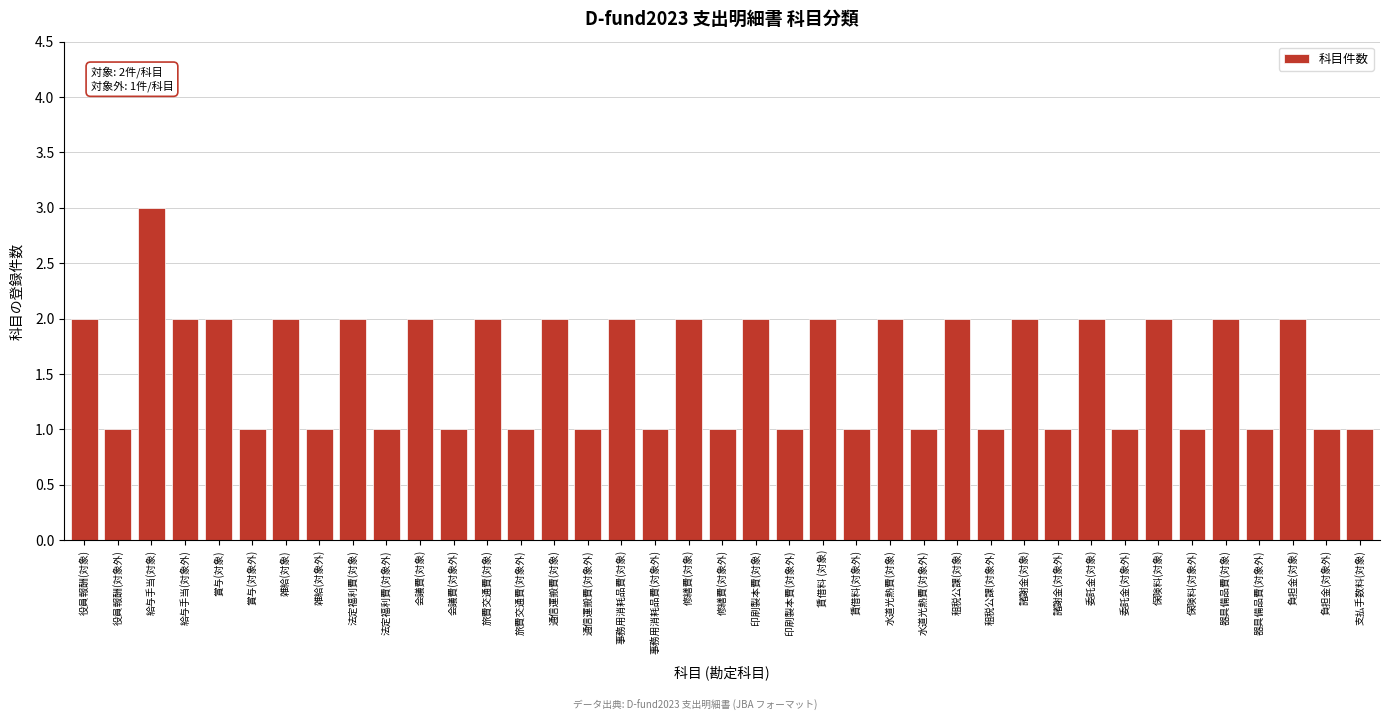

What position from the right is 法定福利費(対象)?

31